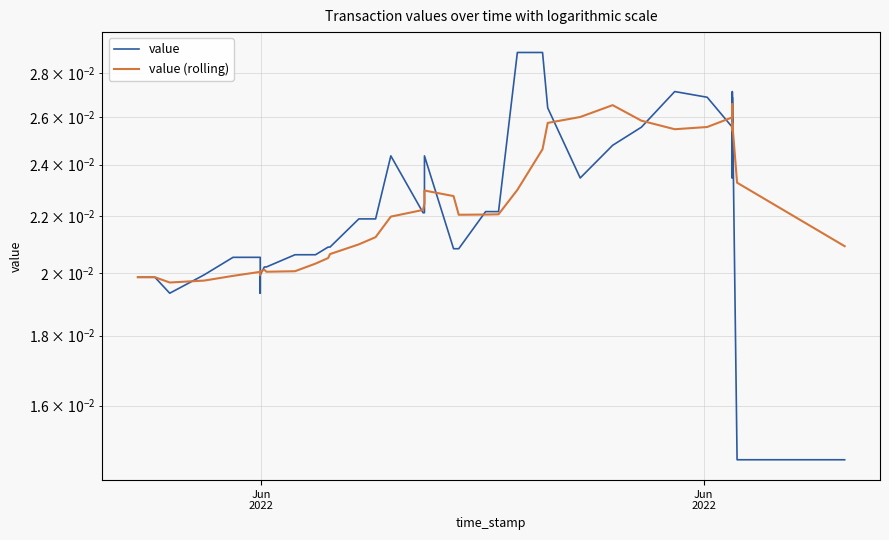

Count the value (rolling) values in the range 0 to 1.

40